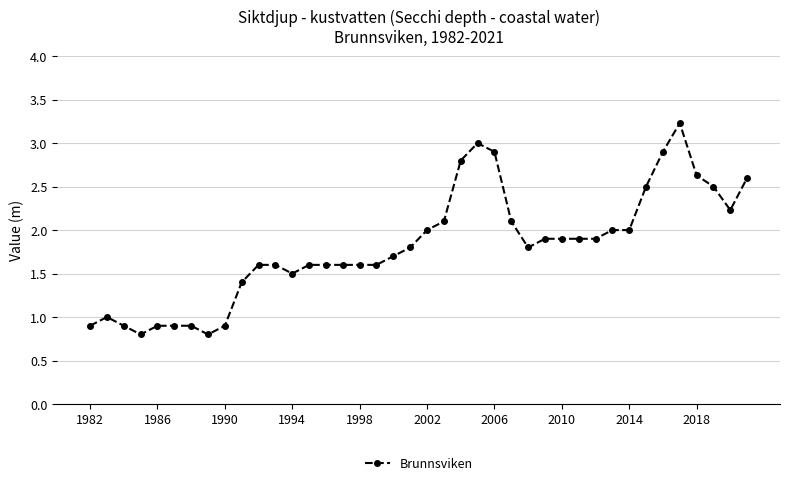

What is the minimum value shown in the chart?

0.8